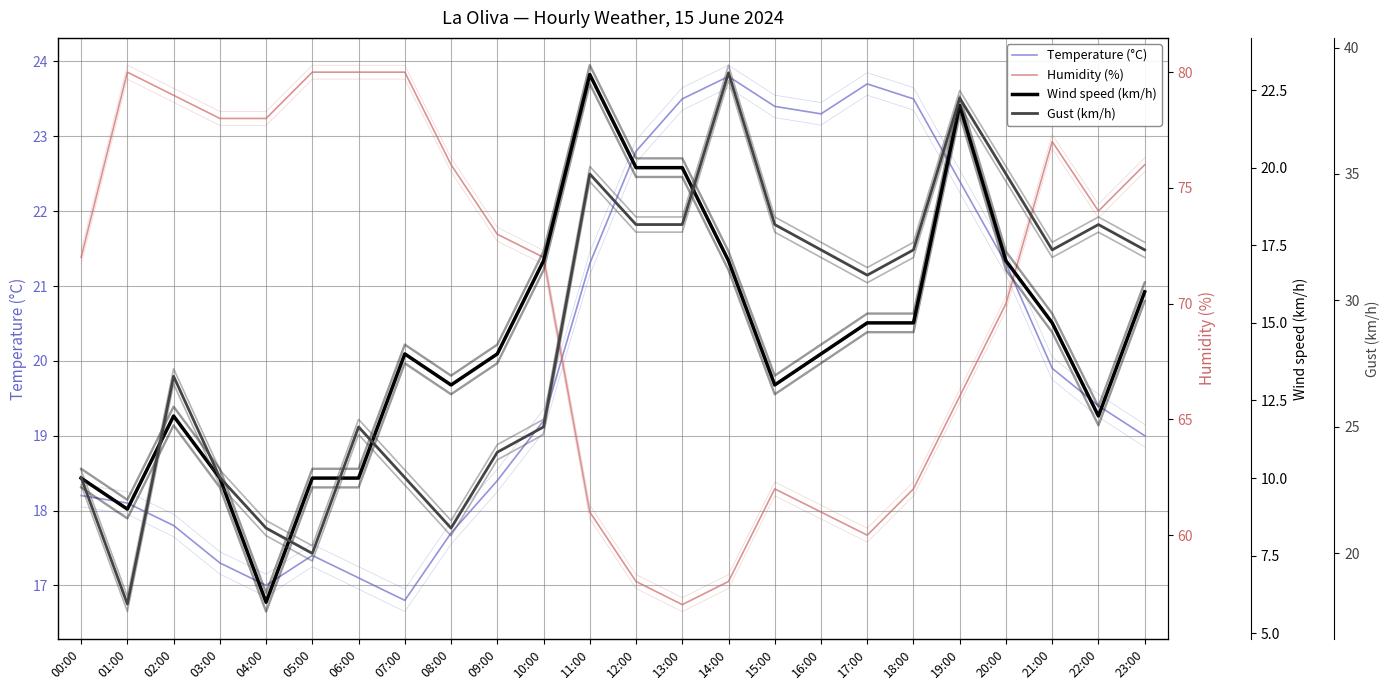

True or false: Wind speed (km/h) and Humidity (%) intersect in this chart.

False